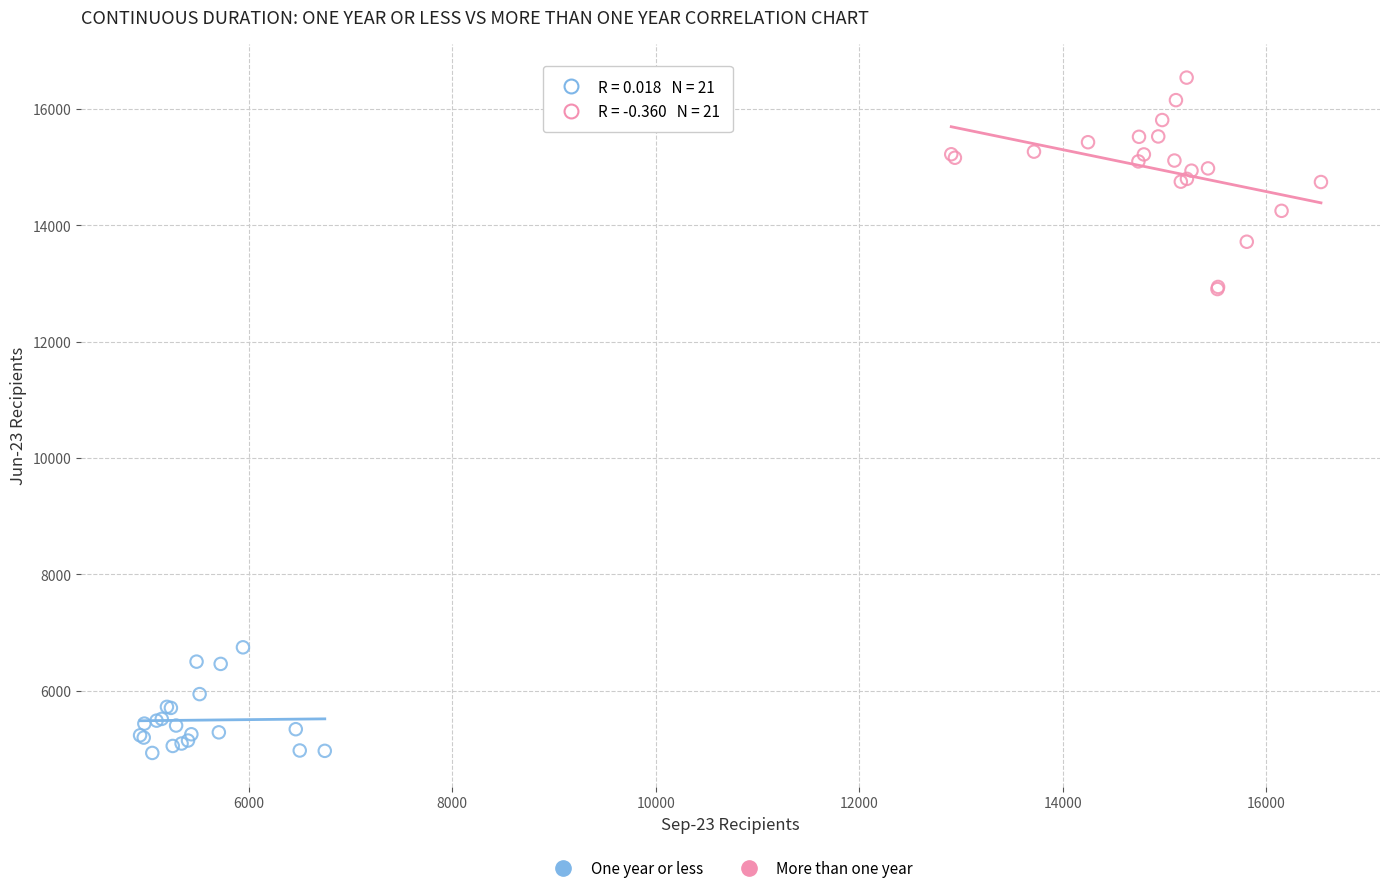

Which series contains the highest Y value?

More than one year